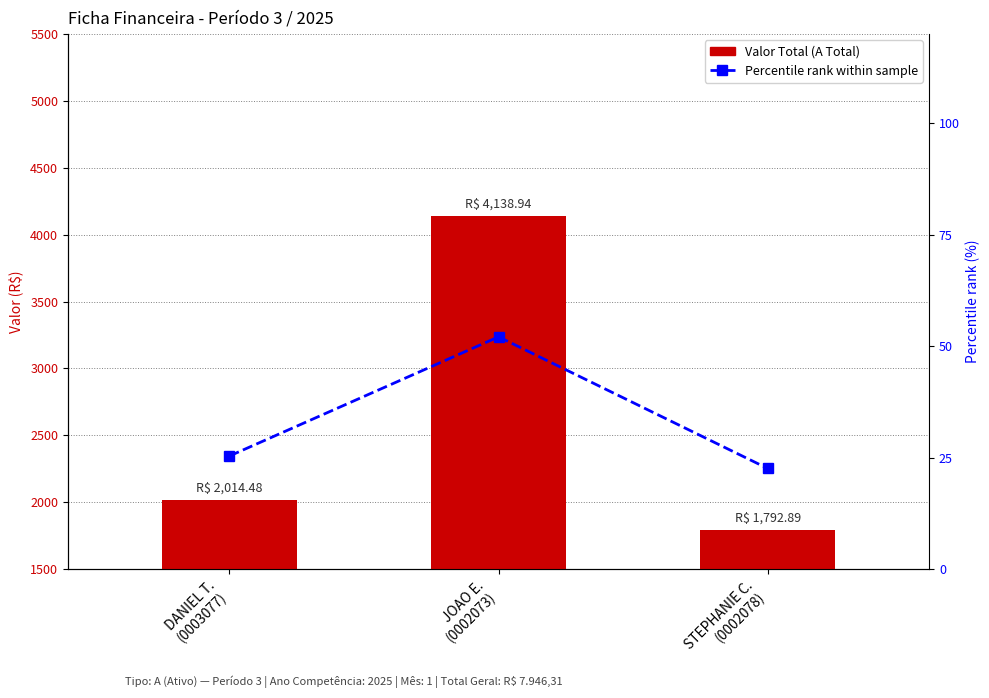

List the series in order of their peak value, highest first.

Total (A Total), Percentile rank